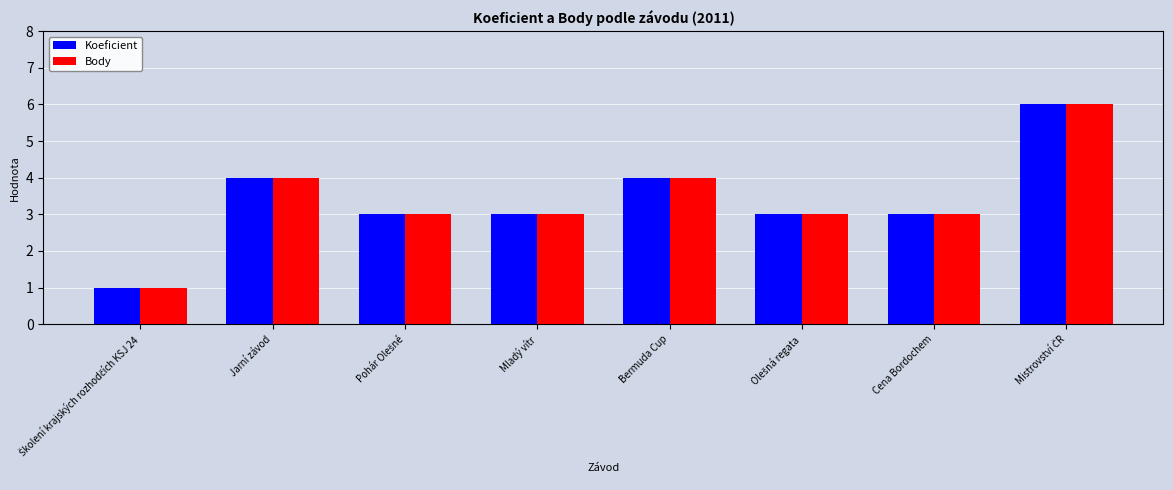

Read the Koeficient value at Cena Bordochem.

3